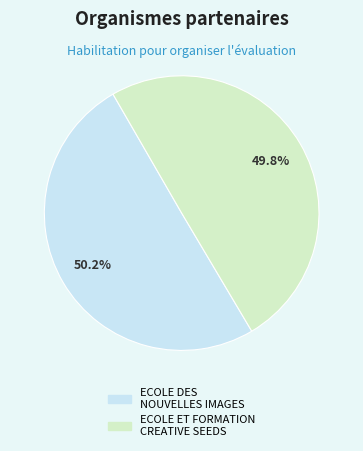

To the nearest percent, what percentage of the pie is ECOLE DES NOUVELLES IMAGES?

50%